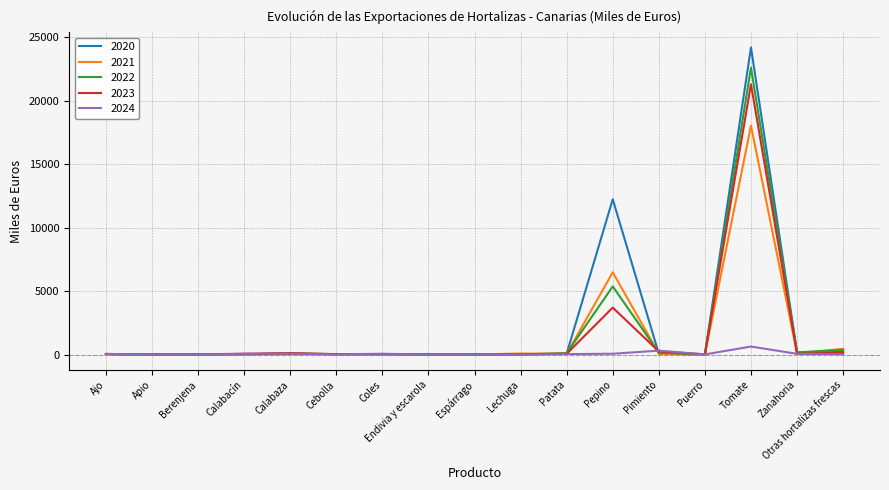

List the series in order of their peak value, highest first.

2020, 2022, 2023, 2021, 2024